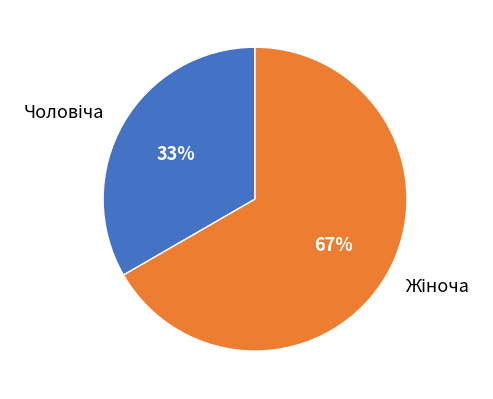

To the nearest percent, what is the average slice percentage?

50%